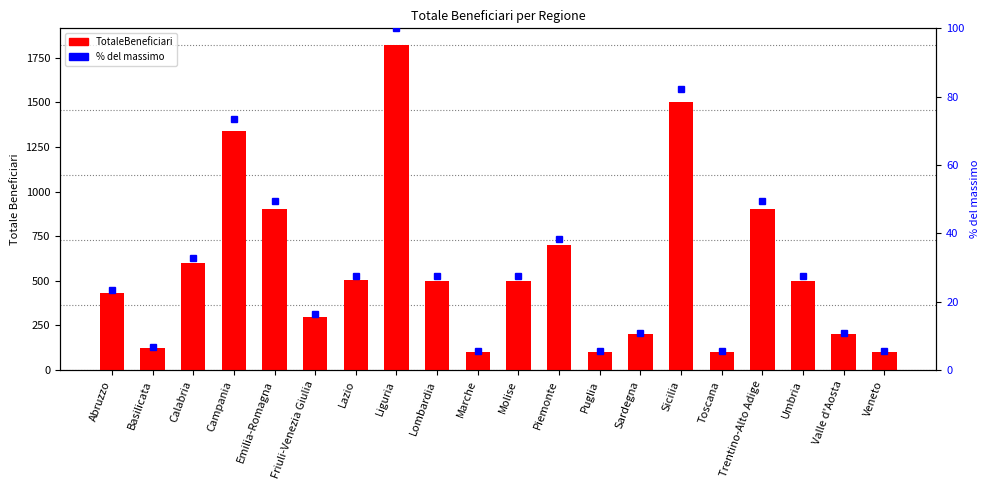

Which has a higher value, Toscana or Liguria?

Liguria